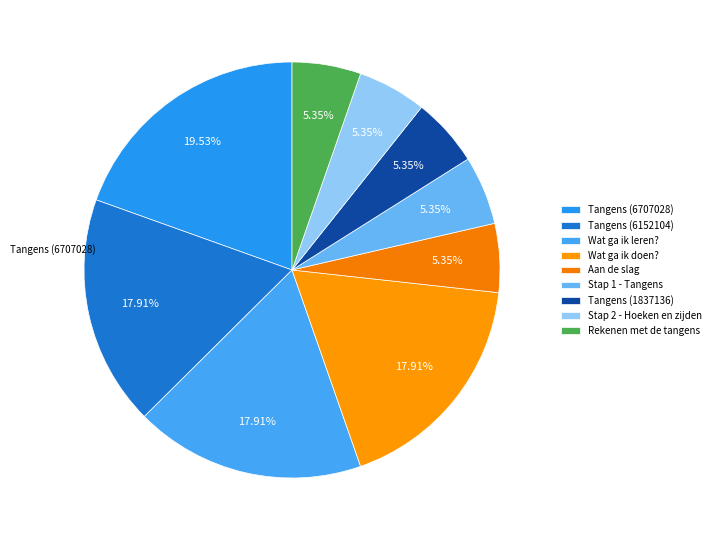

How many segments does this pie chart have?

9